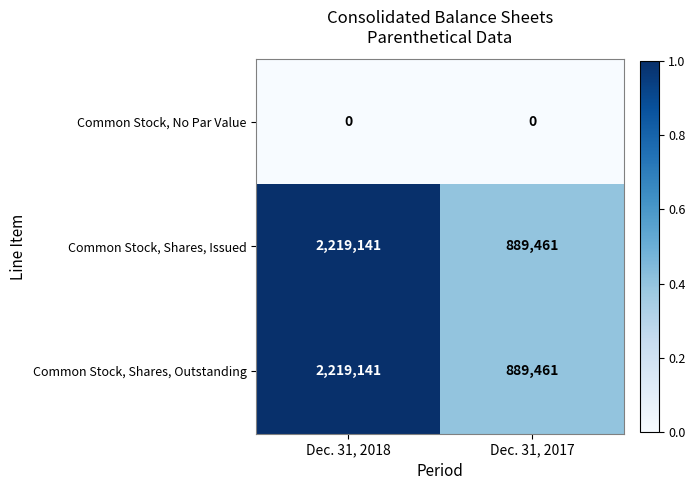

What is the sum of the Common Stock, Shares, Issued values at Dec. 31, 2017 and Dec. 31, 2018?

3108602